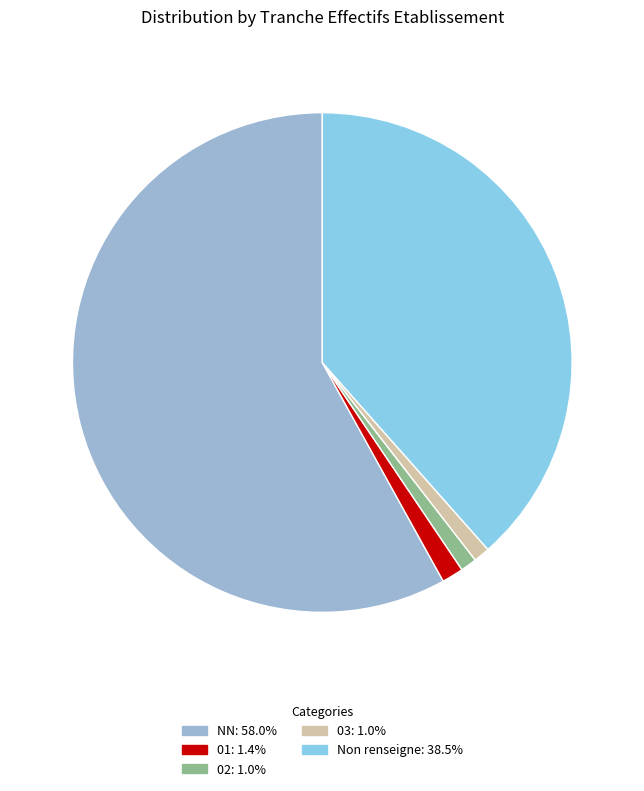

Count the number of slices in the pie.

5